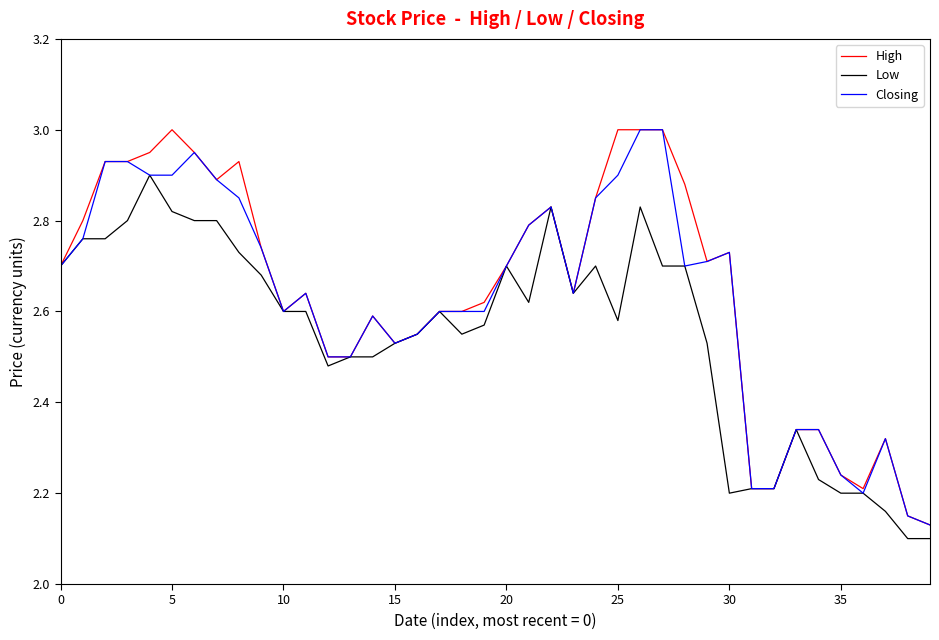

True or false: Closing and Low intersect in this chart.

False